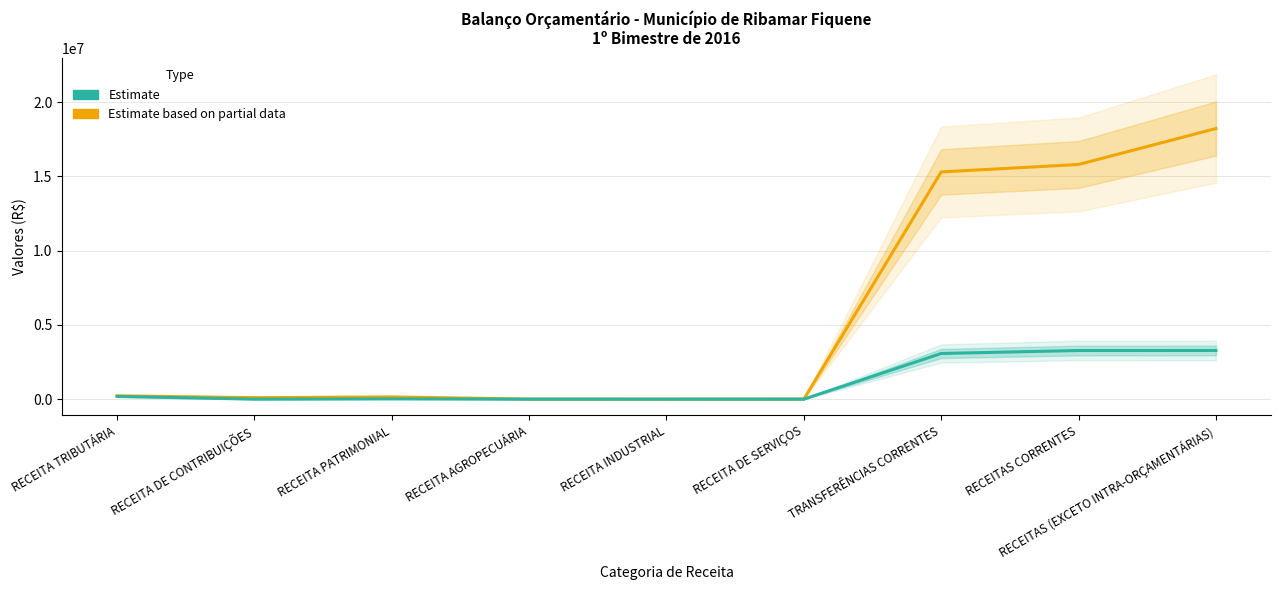

How many categories are shown in the chart?

9